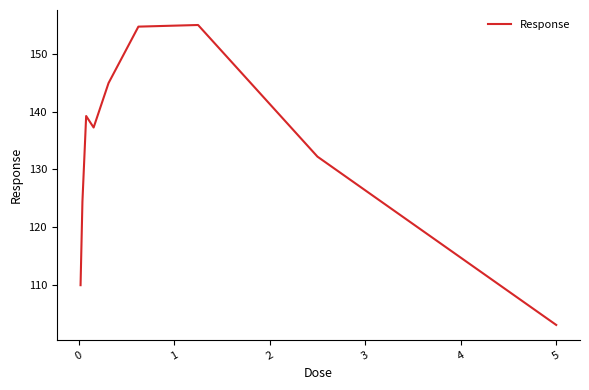

What is the difference between the maximum and minimum values?

51.8